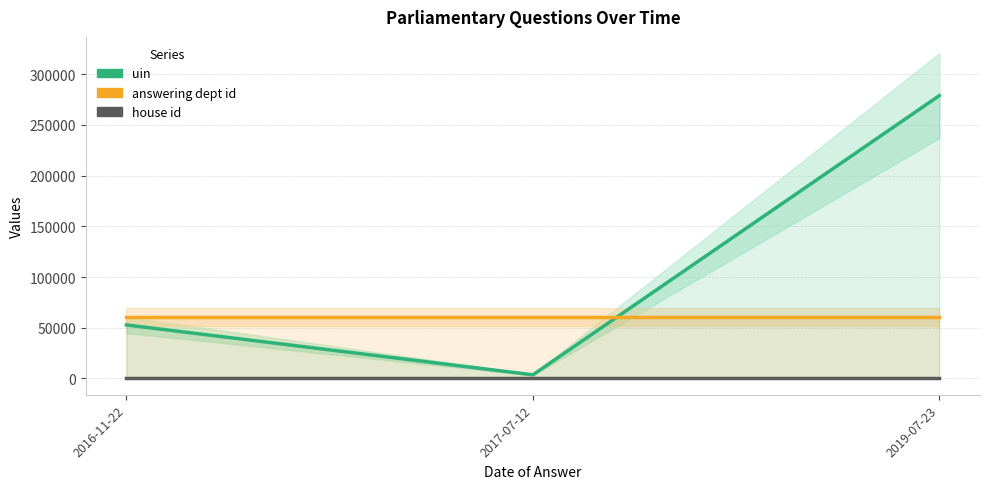

List the labels in order of uin value, smallest first.

2017-07-12, 2016-11-22, 2019-07-23